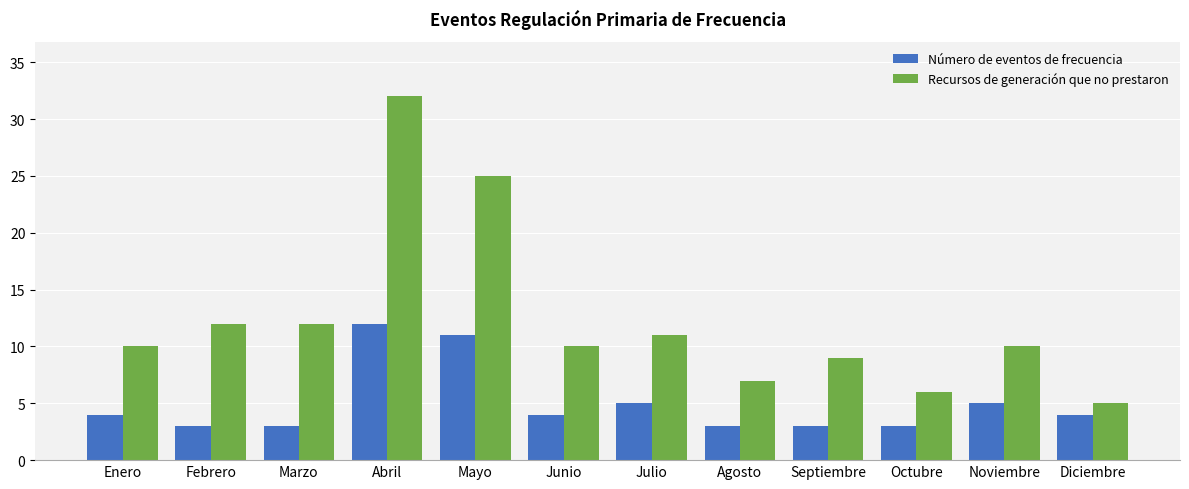

What is the spread (max minus min) of values at Junio?

6